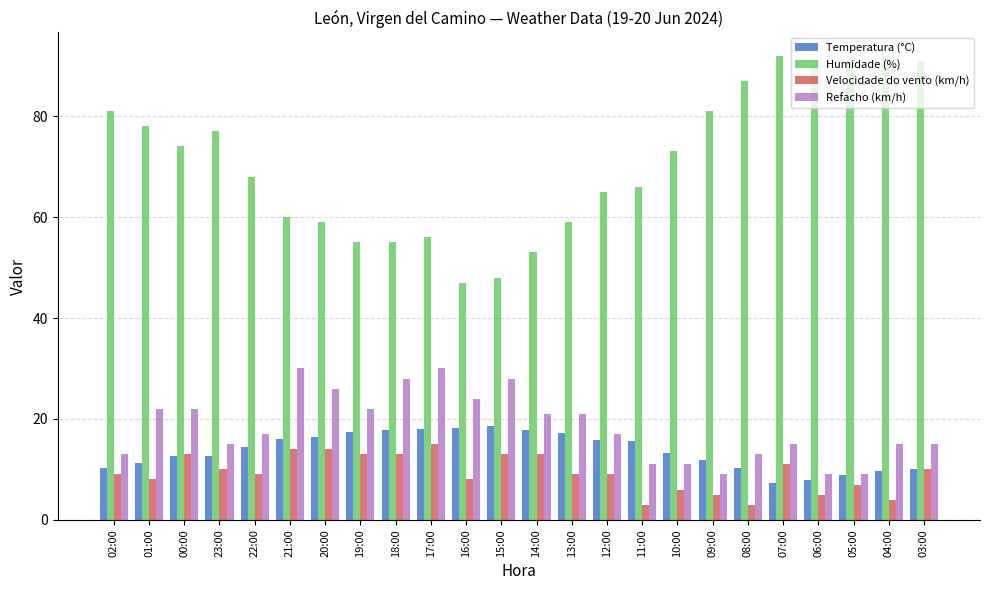

What is the difference between the Refacho (km/h) values at 22:00 and 04:00?

2.0